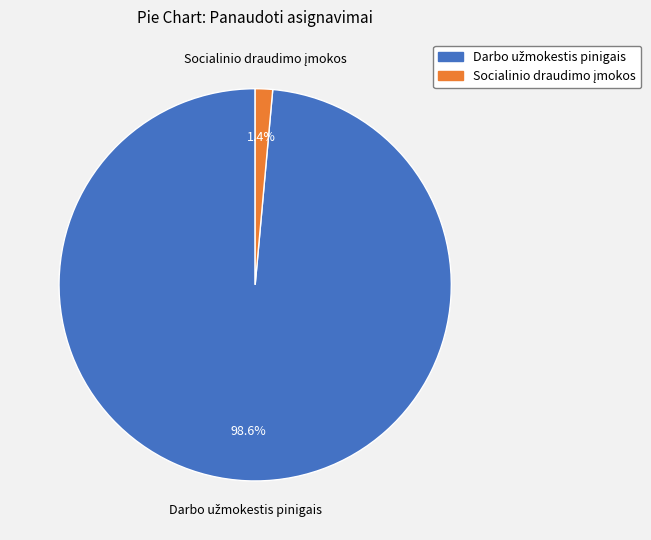

Is there any slice that represents more than half of the pie?

Yes